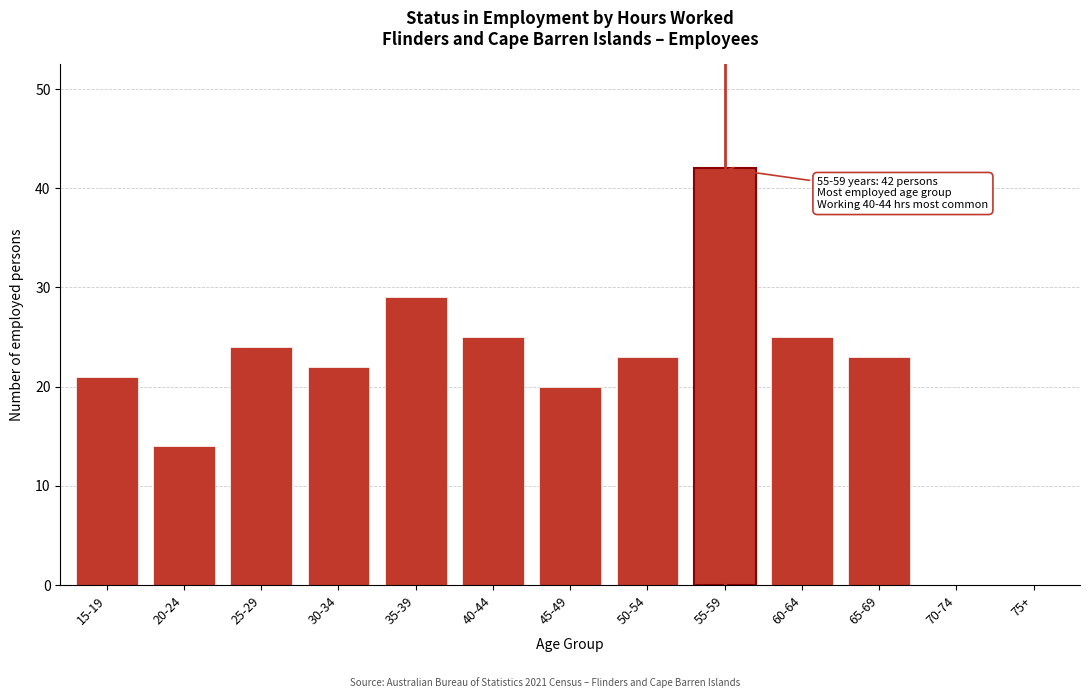

Reading left to right, transcribe all the data shown in this chart.

15-19=21	20-24=14	25-29=24	30-34=22	35-39=29	40-44=25	45-49=20	50-54=23	55-59=42	60-64=25	65-69=23	70-74=0	75+=0